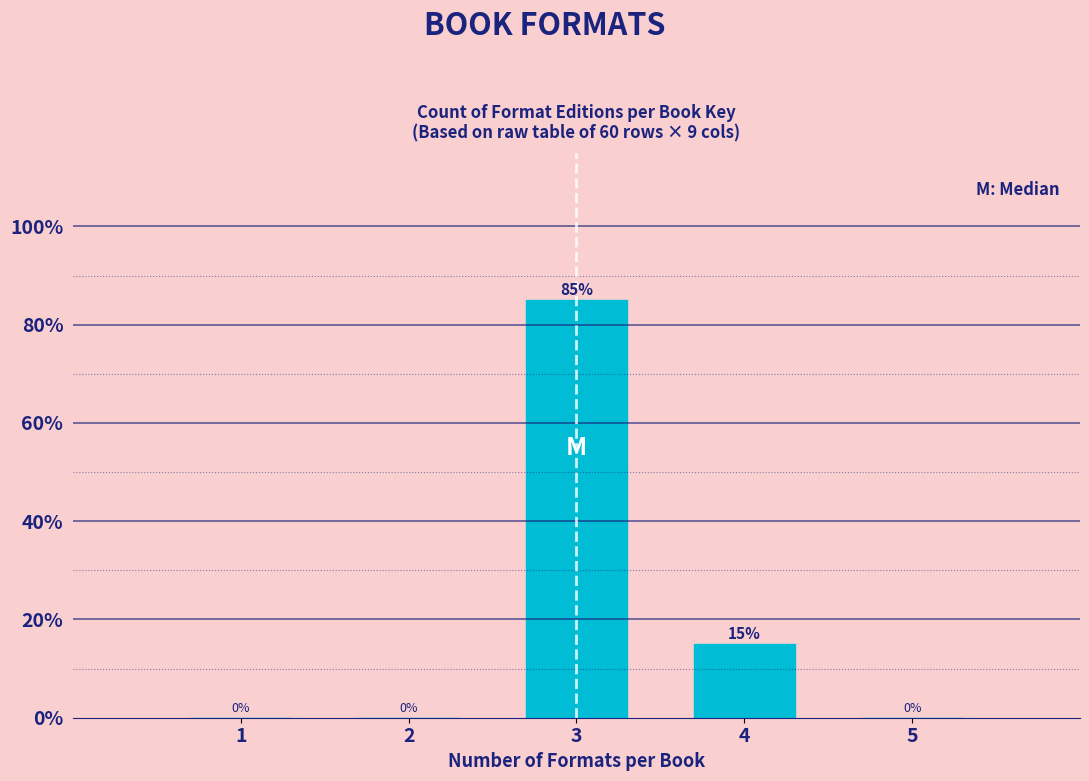

Reading left to right, extract all data points from this chart.

1=0	2=0	3=85	4=15	5=0